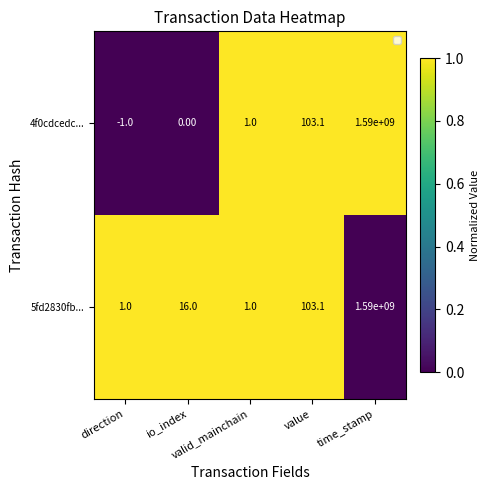

How many series are shown in this chart?

2